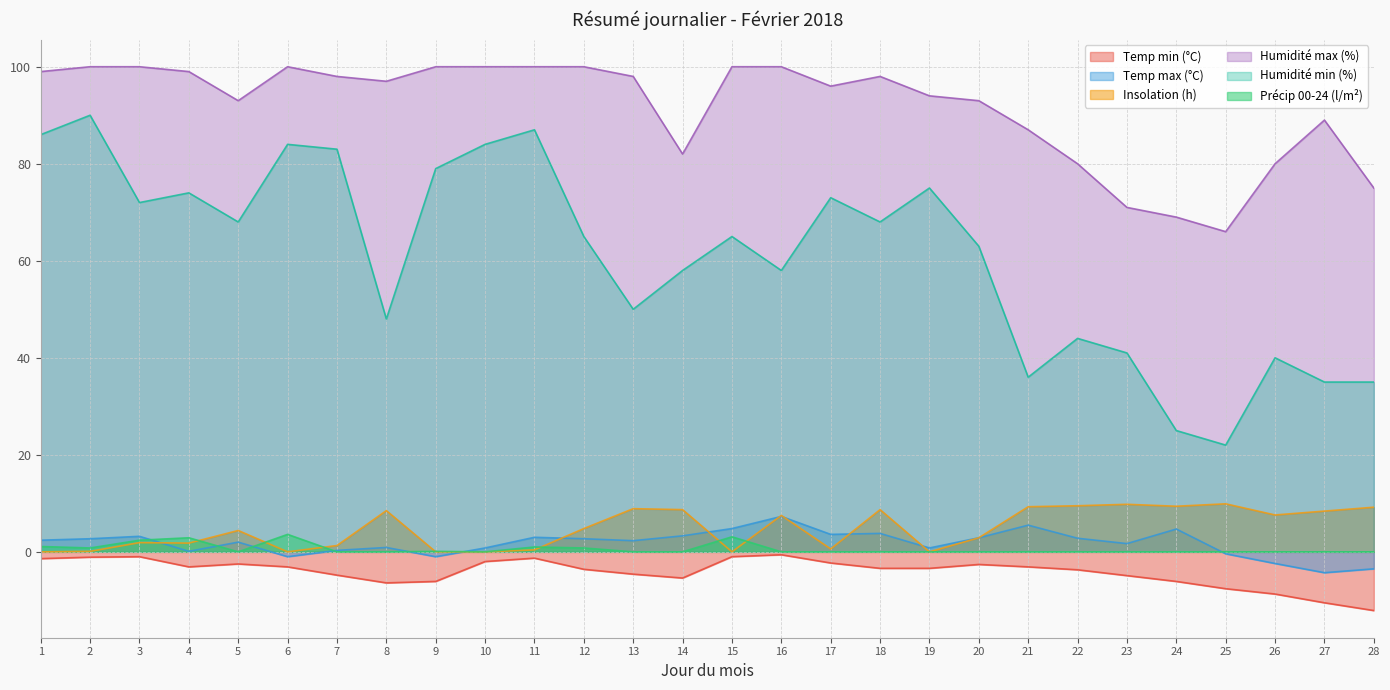

What is the difference between the maximum and minimum values in the Précip 00-24 (l/m²) series?

3.6